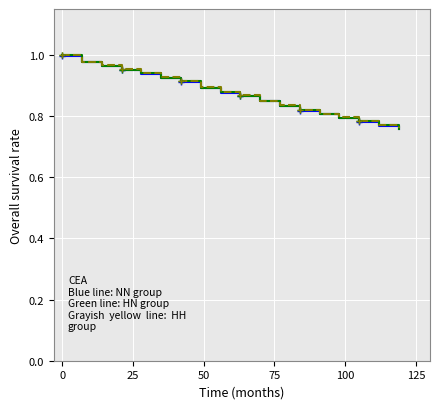

Is this an area chart (filled region under the line)?

No